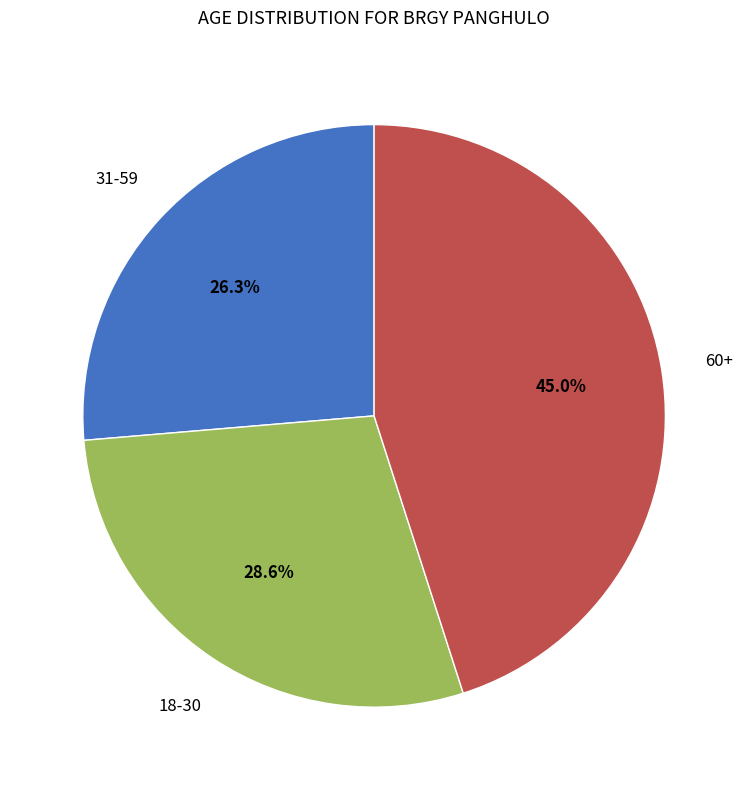

Count the number of slices in the pie.

3